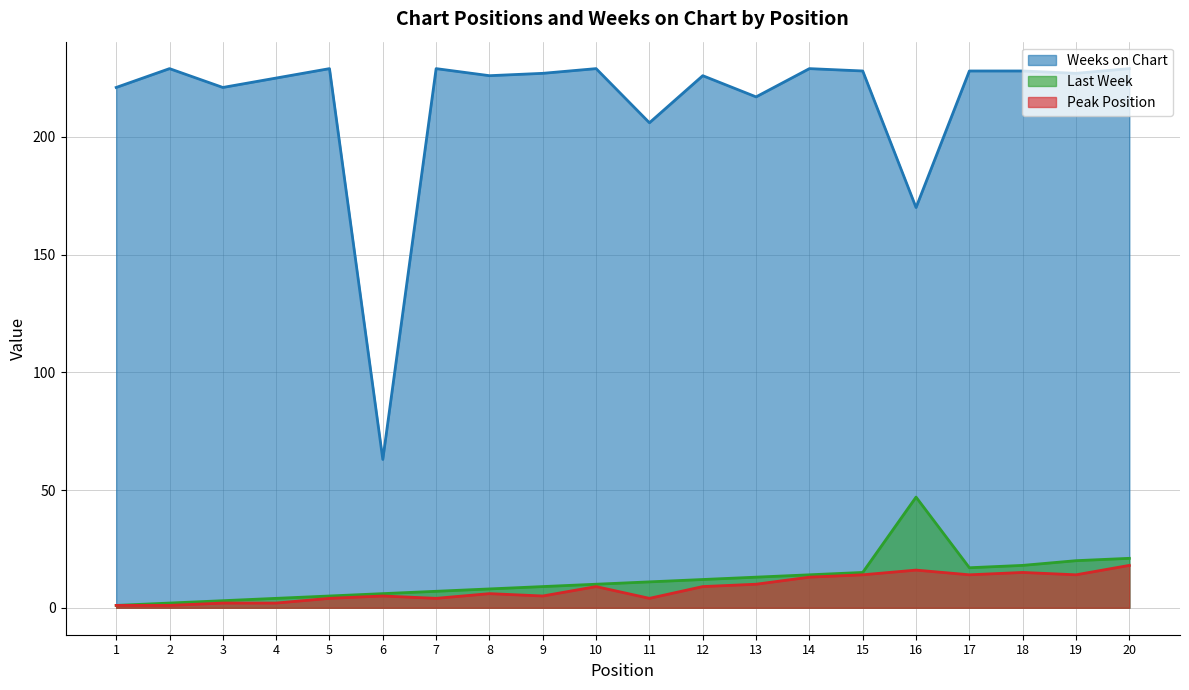

What is the minimum value for Peak Position?

1